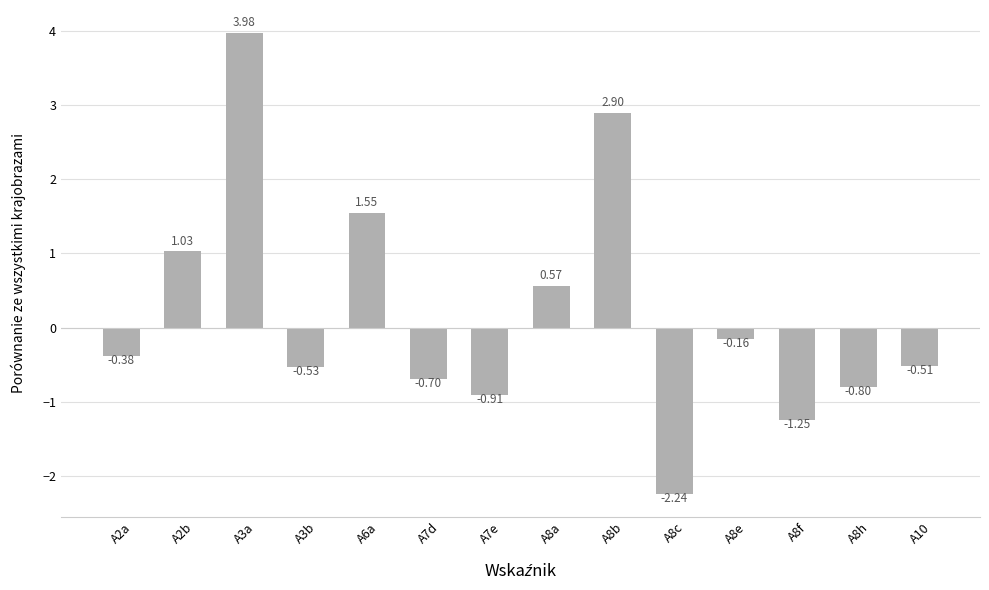

List the labels in order of value, largest first.

A3a, A8b, A6a, A2b, A8a, A8e, A2a, A10, A3b, A7d, A8h, A7e, A8f, A8c